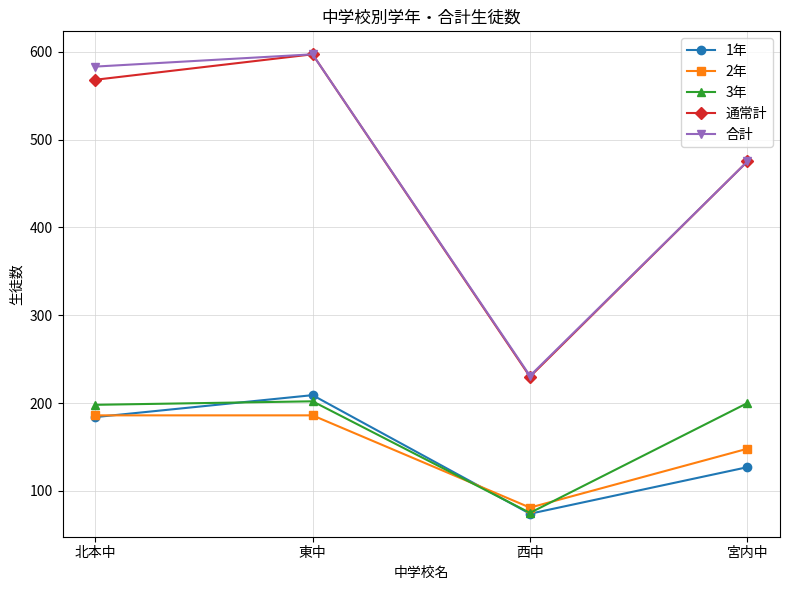

What are all the series names shown in the legend?

1年, 2年, 3年, 通常計, 合計